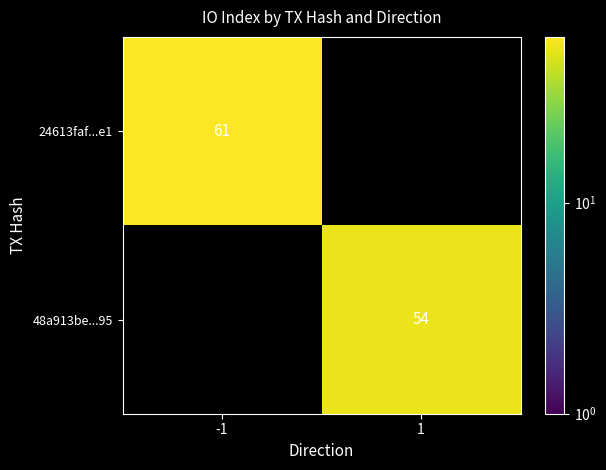

Count the number of data series in this chart.

2